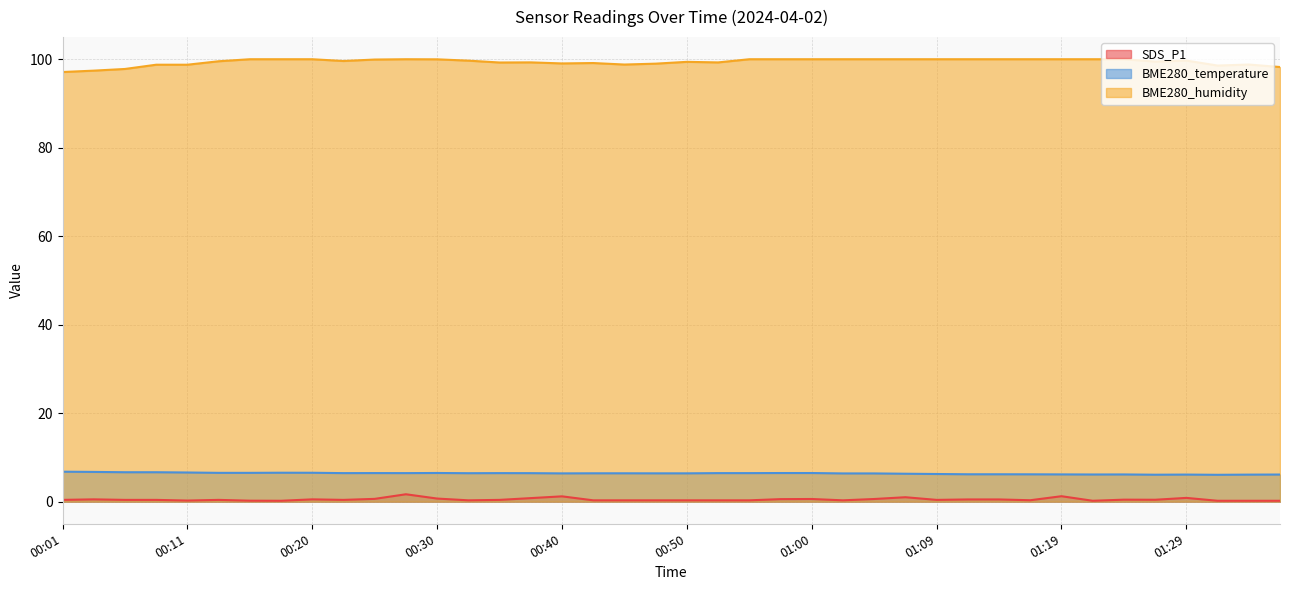

What is the total value across all series at 00:18?

106.7